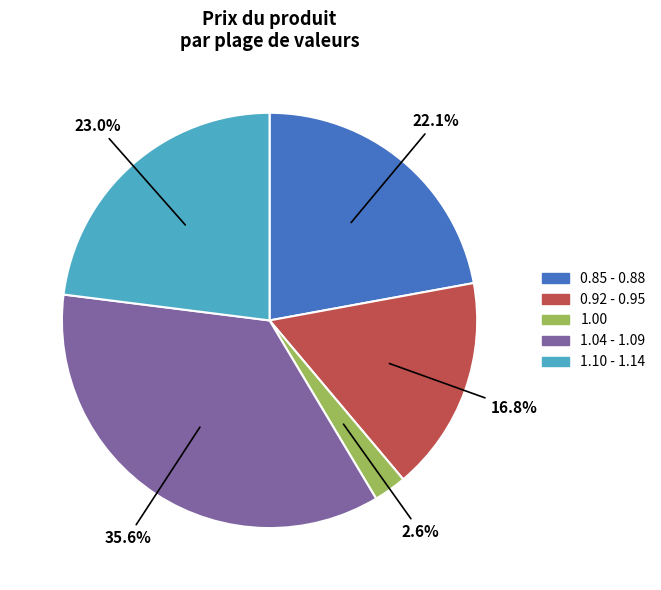

Does any single category account for the majority?

No